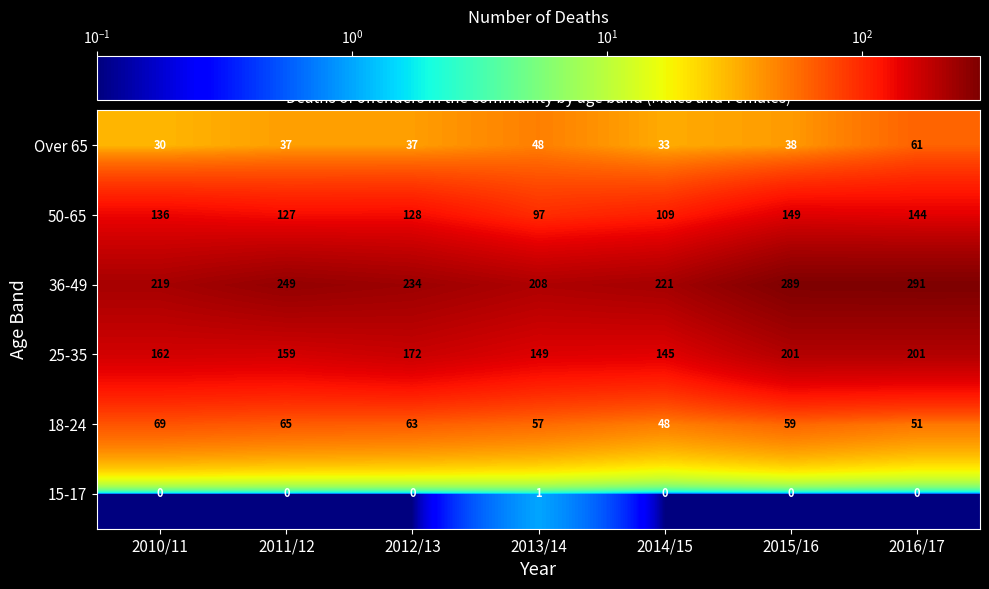

What is the average value of the 50-65 series?

127